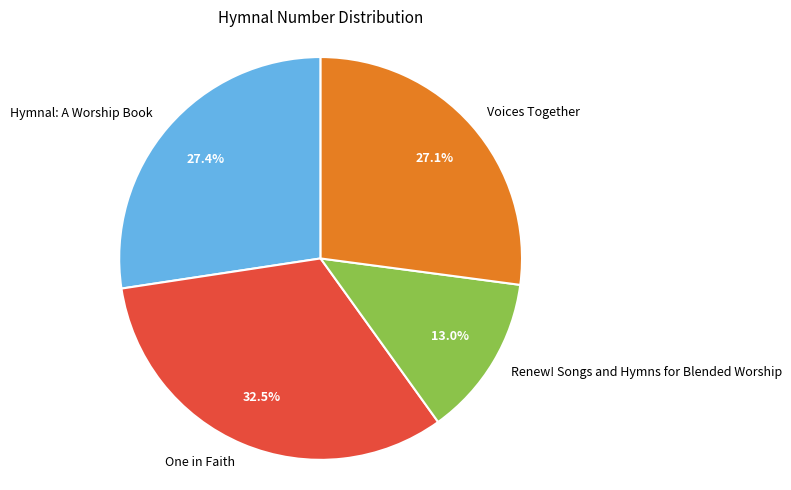

What is the ratio of the value at Renew! Songs and Hymns for Blended Worship to the value at One in Faith?

0.4